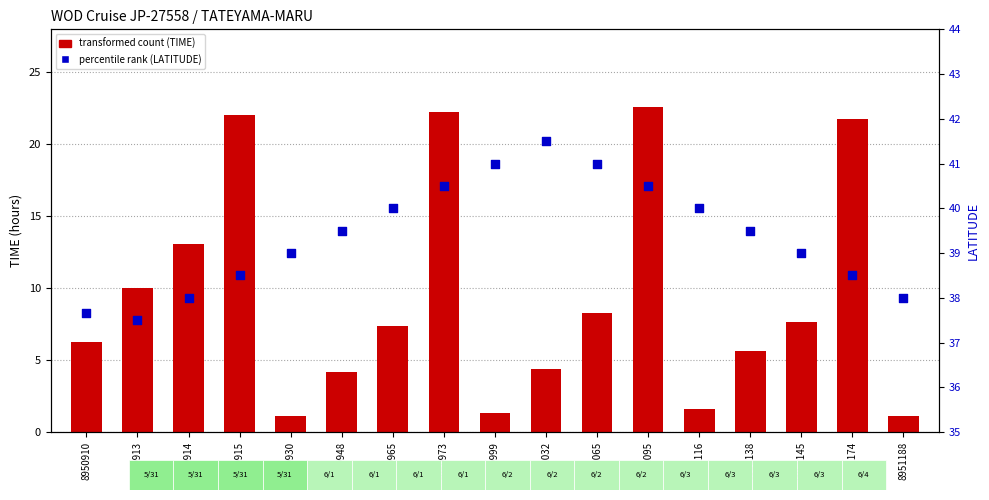

Which series has the largest total across all categories?

percentile rank (LATITUDE)